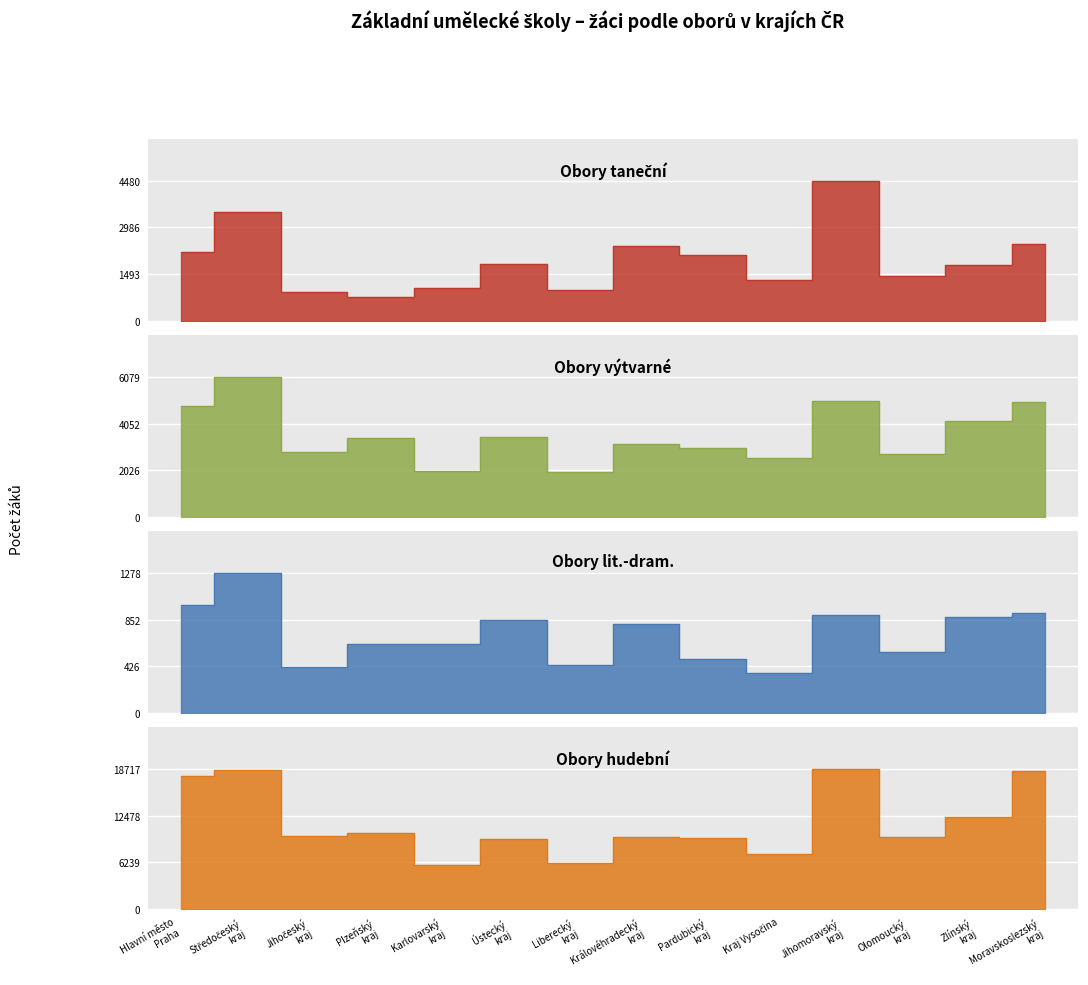

What is the value of the Obory hudební point at the 10th from the left?

7396